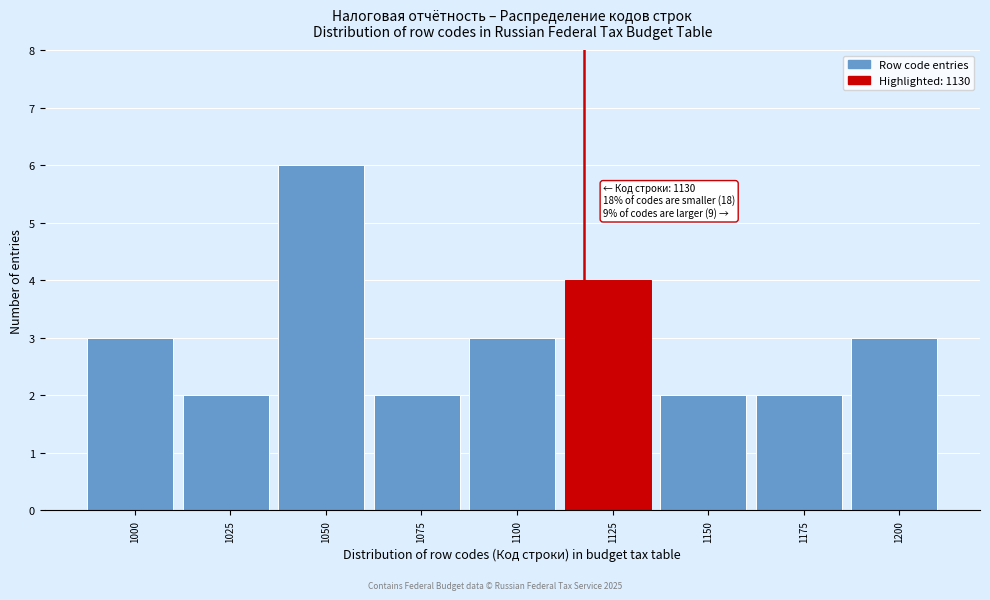

Reading left to right, transcribe all the data shown in this chart.

3	2	6	2	3	4	2	2	3